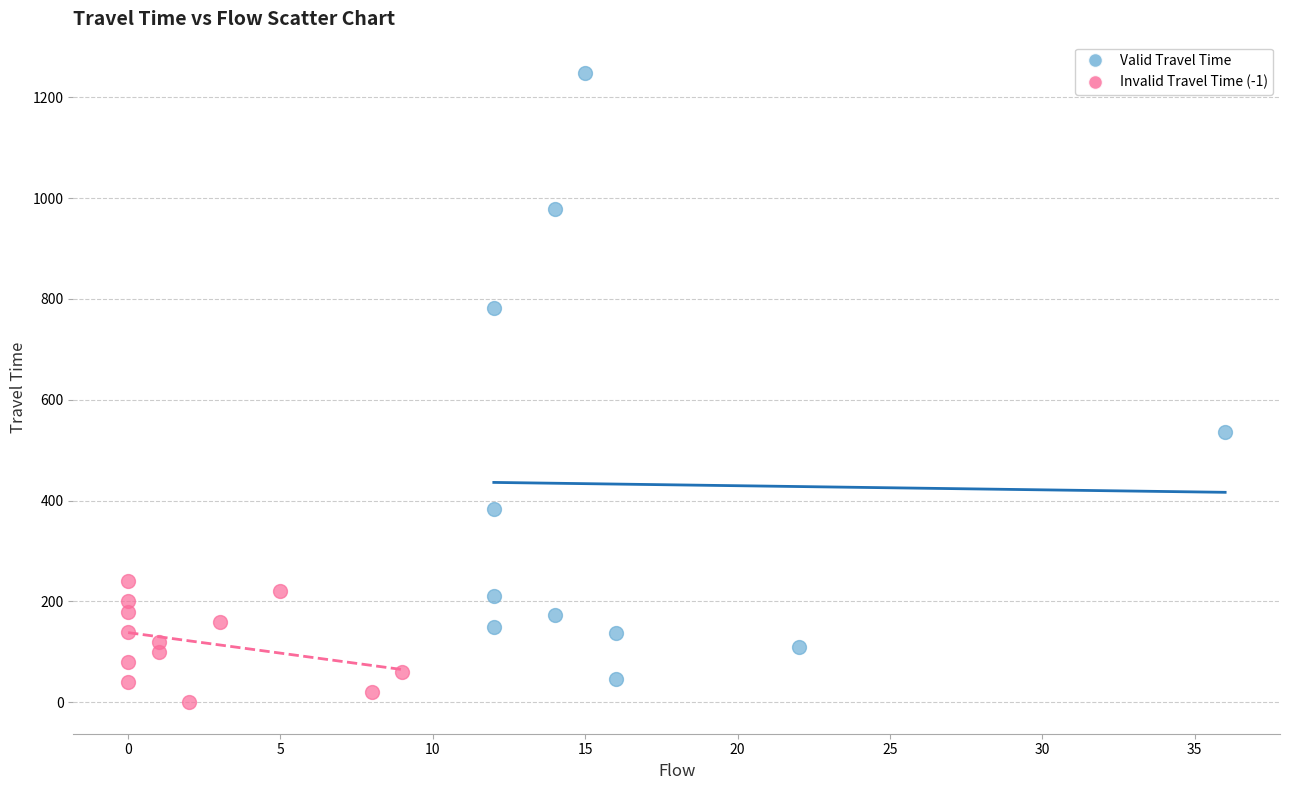

Which series reaches the maximum Y coordinate?

Valid Travel Time